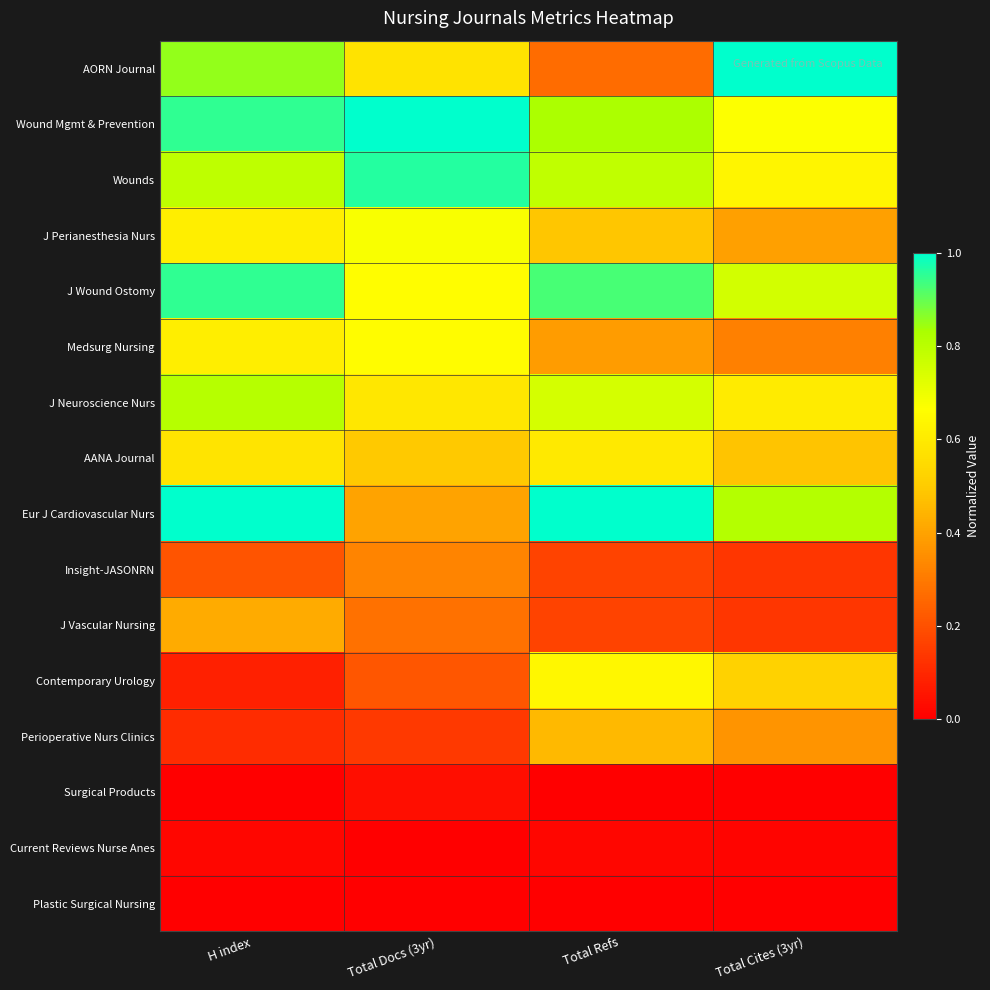

What is the maximum value shown in the chart?

1.0